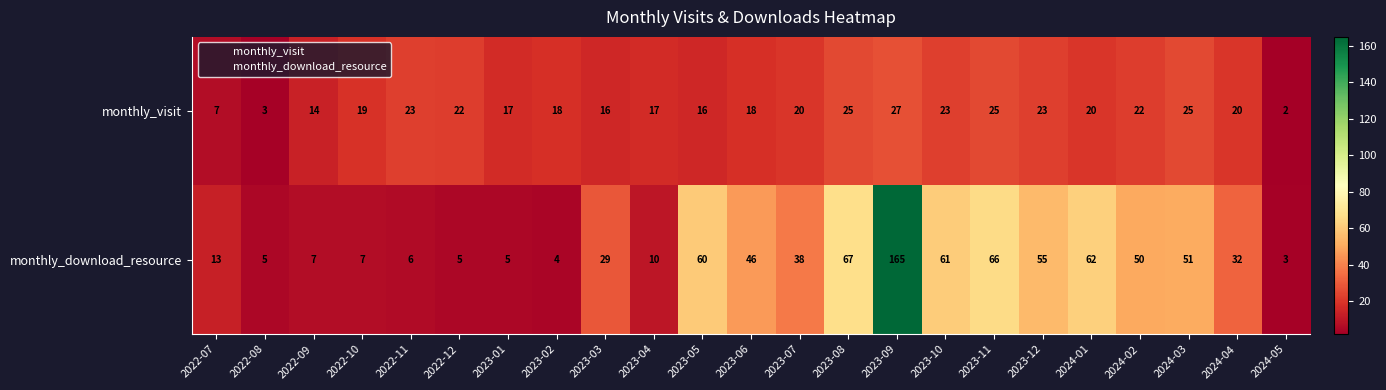

At how many categories does at least one series exceed 82?

1